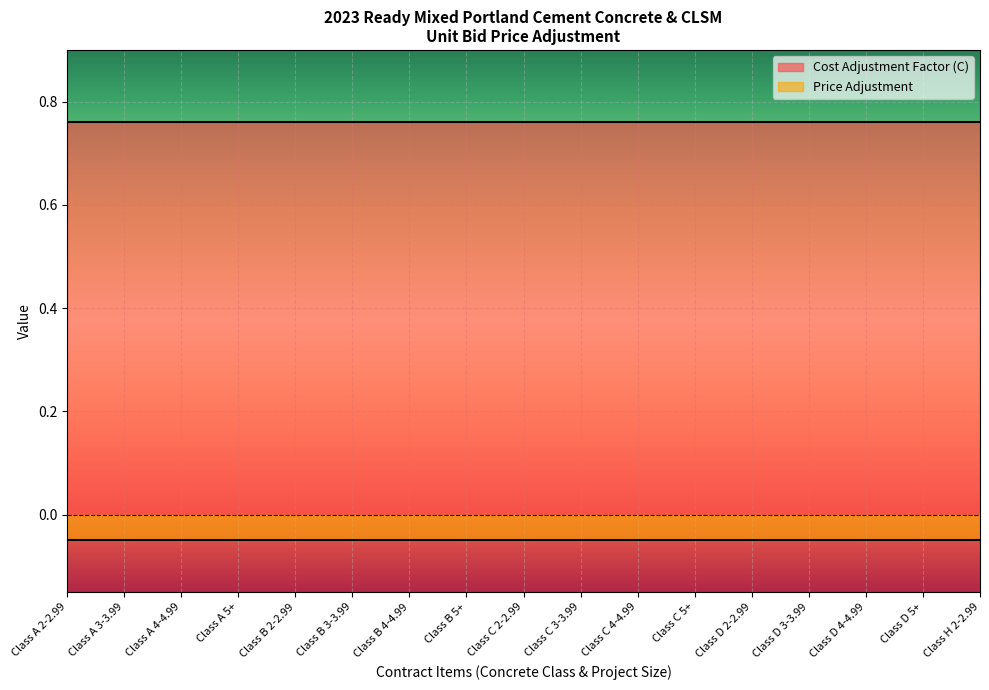

True or false: Price Adjustment and Cost Adjustment Factor (C) intersect in this chart.

False